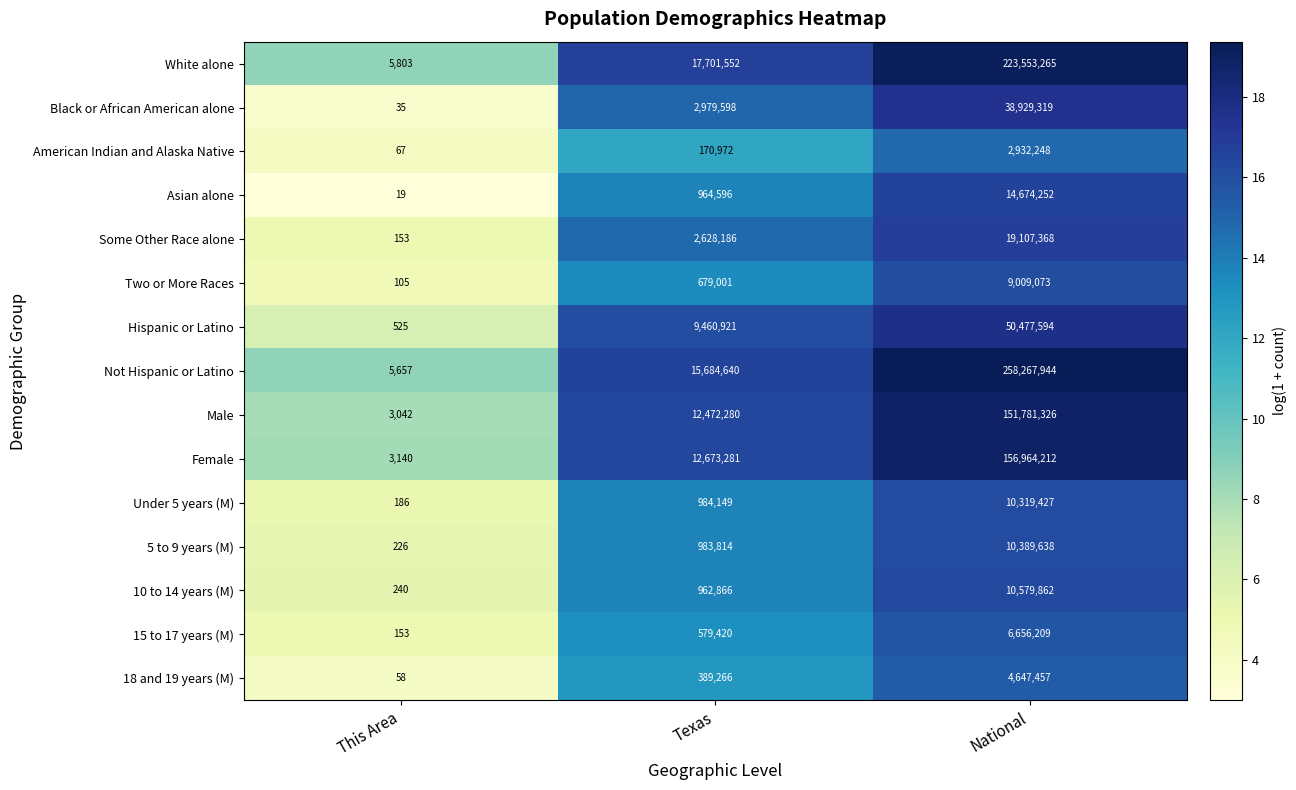

Which series has the largest total across all categories?

Not Hispanic or Latino